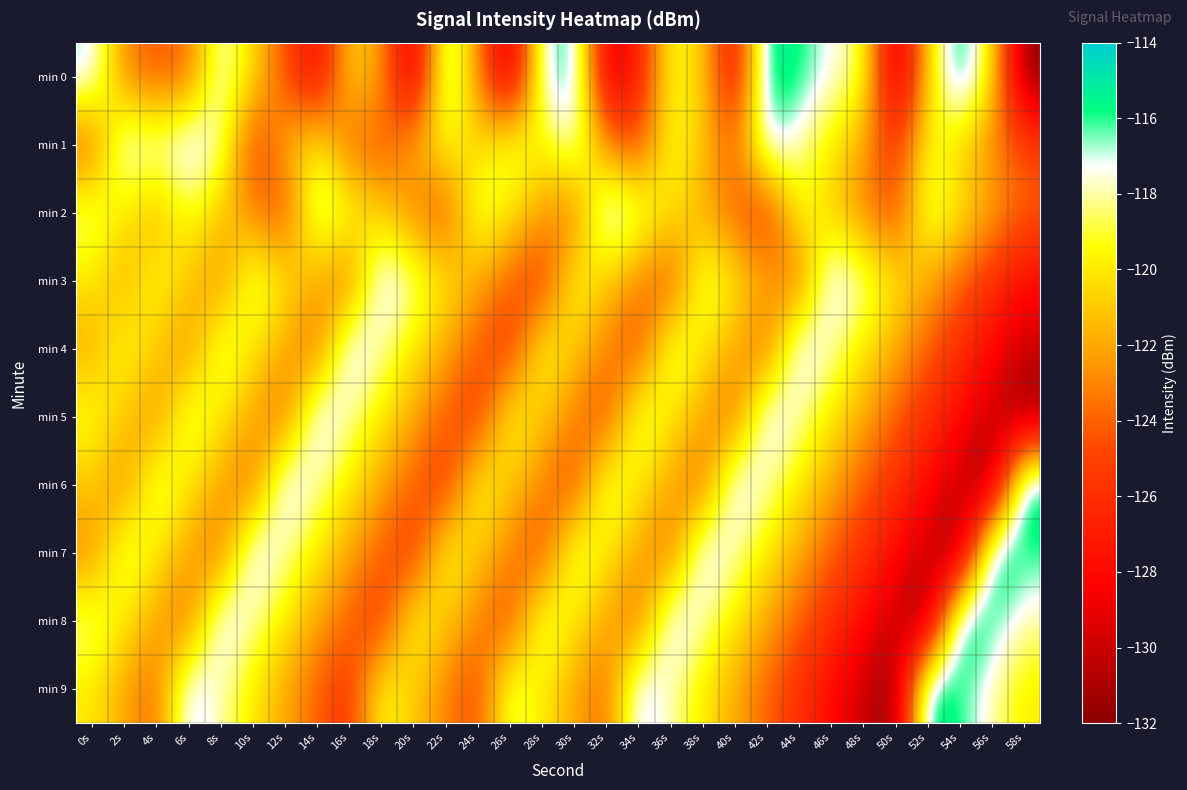

Count the number of categories in the chart.

30